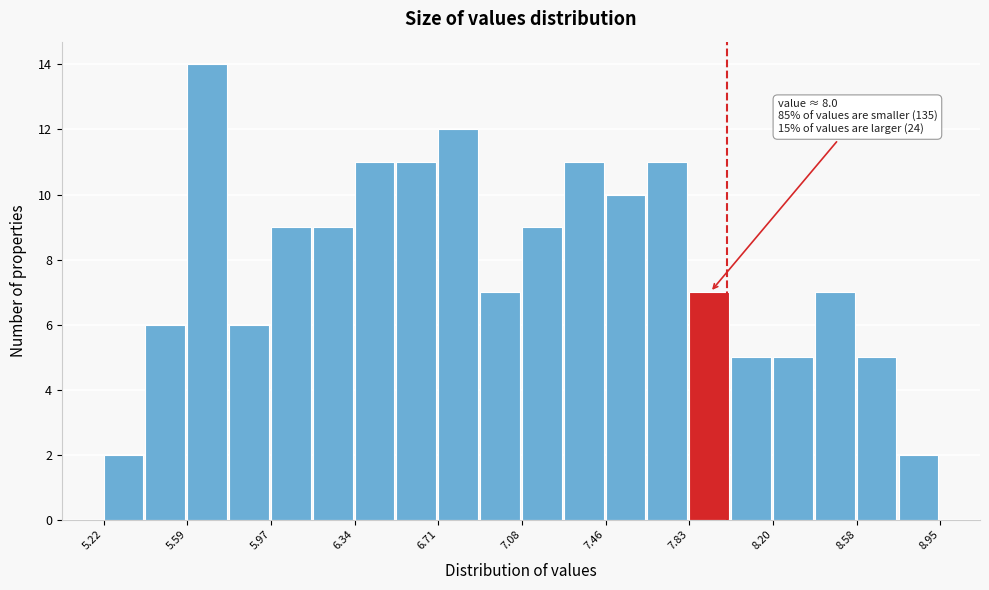

Read against the x-axis, roughly where is the centre of the tallest bar?

5.70